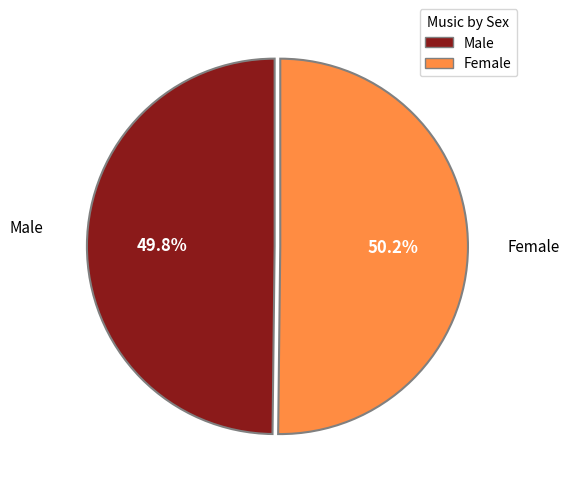

Does any single category account for the majority?

Yes